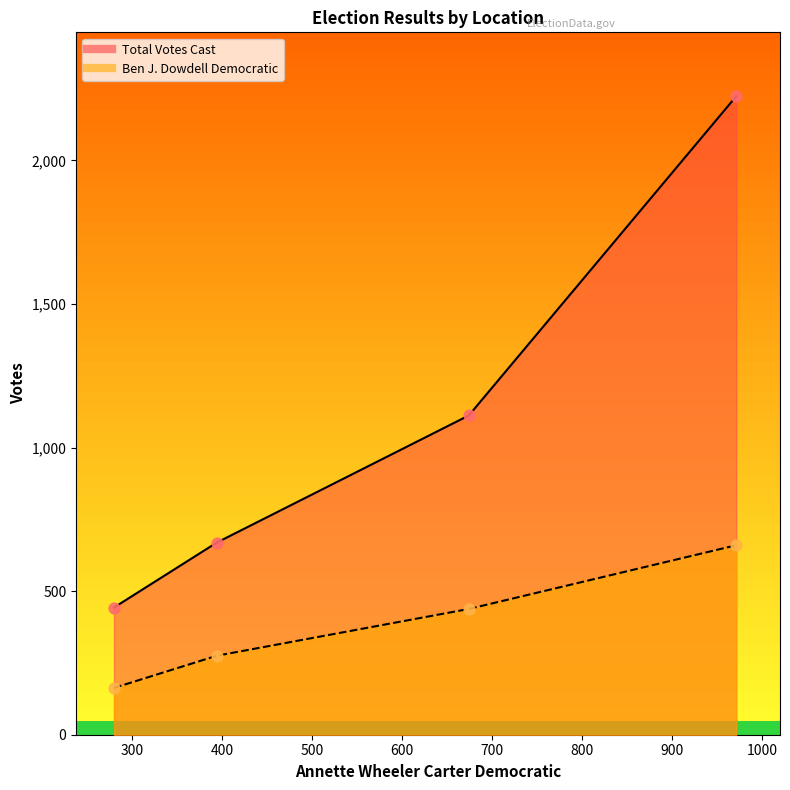

At how many categories does at least one series exceed 642?

3